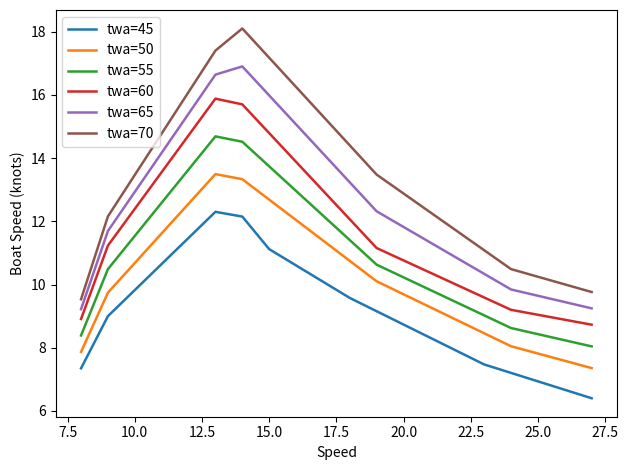

True or false: twa=70 and twa=55 intersect in this chart.

False